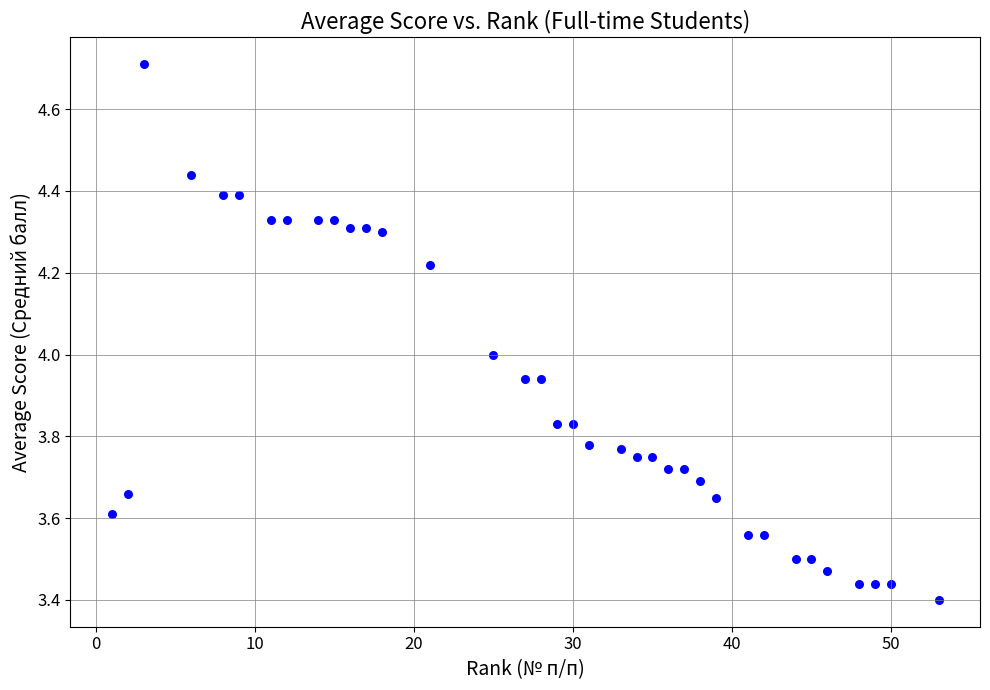

What is the range of X values (max minus min)?

52.0